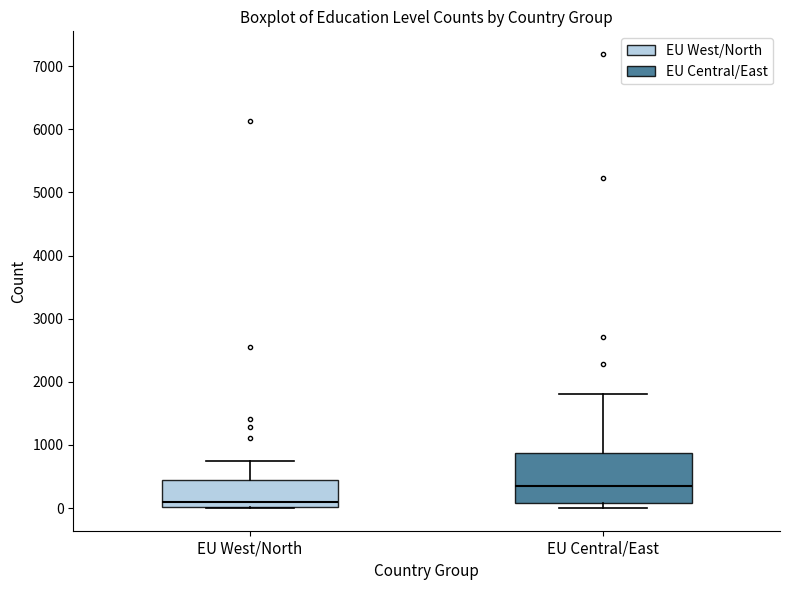

Comparing the boxes themselves (not the whiskers), which one is the tallest?

EU Central/East